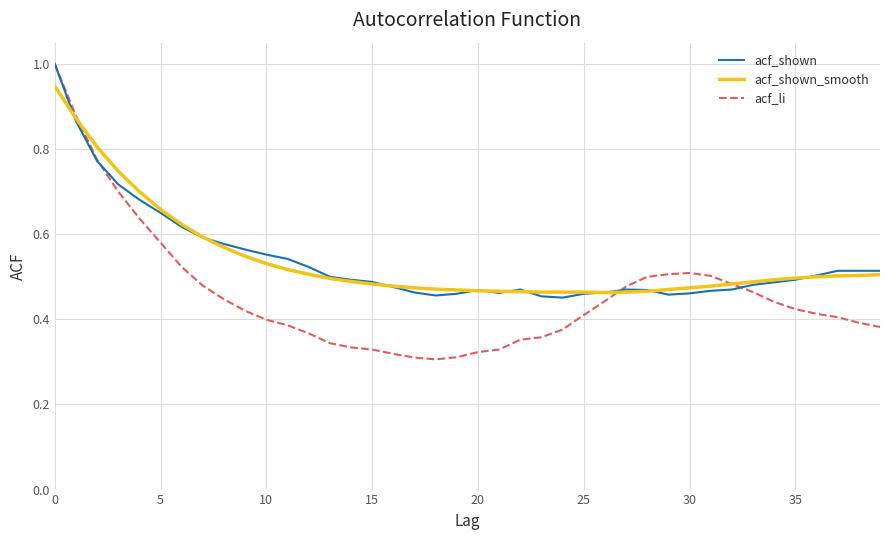

True or false: acf_shown and acf_shown_smooth cross at least once.

True